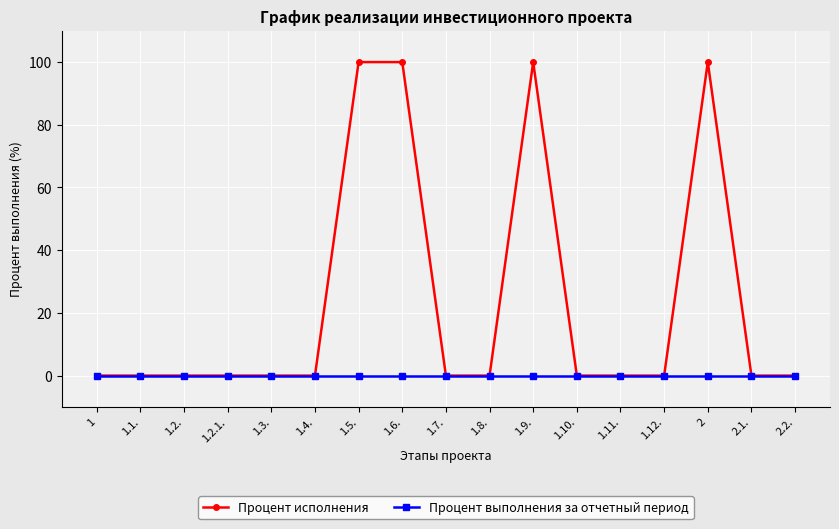

What is the label of the 8th point from the right?

1.8.